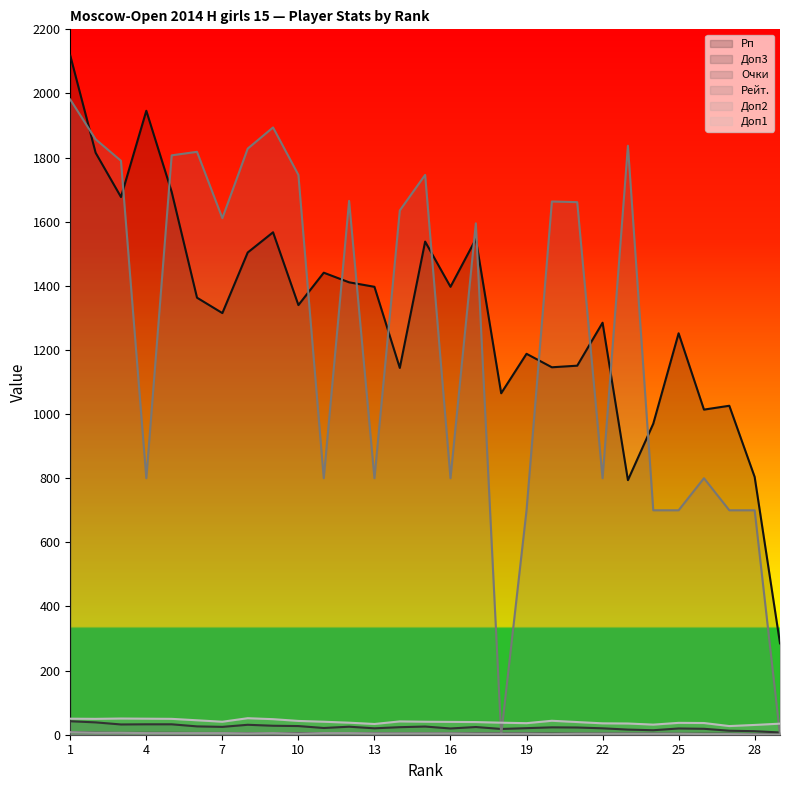

What is the sum of the Доп3 values at 25 and 19?

40.0